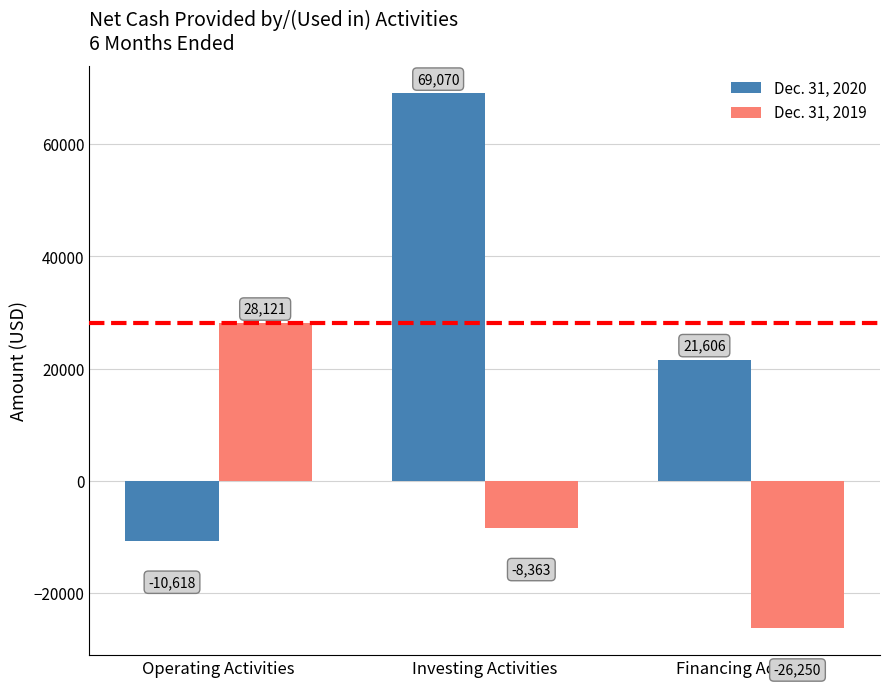

The Dec. 31, 2020 series shows 69070 at Investing Activities. True or false?

True